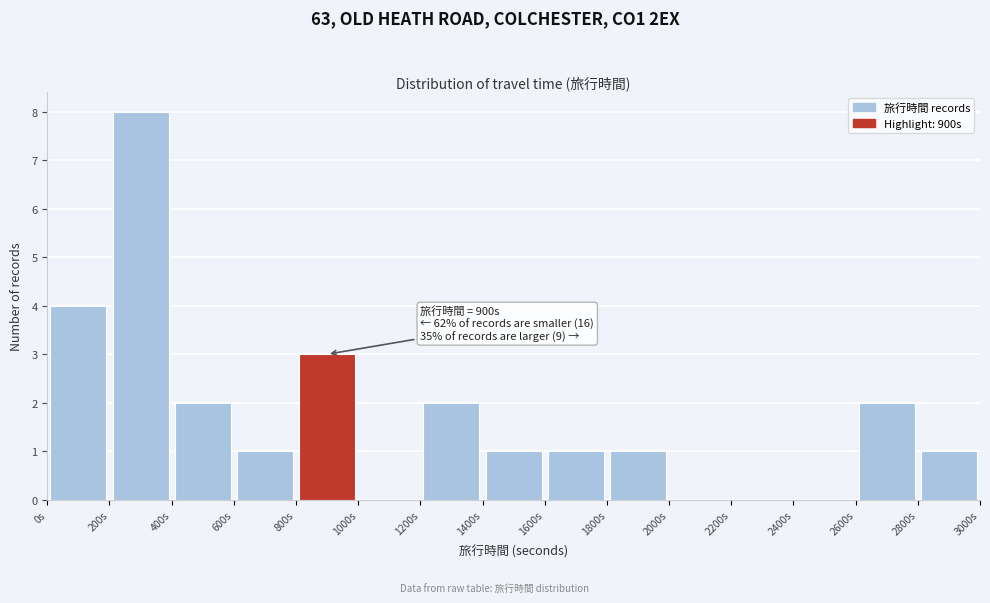

Over which range of the x-axis is the bar tallest?

200 to 400